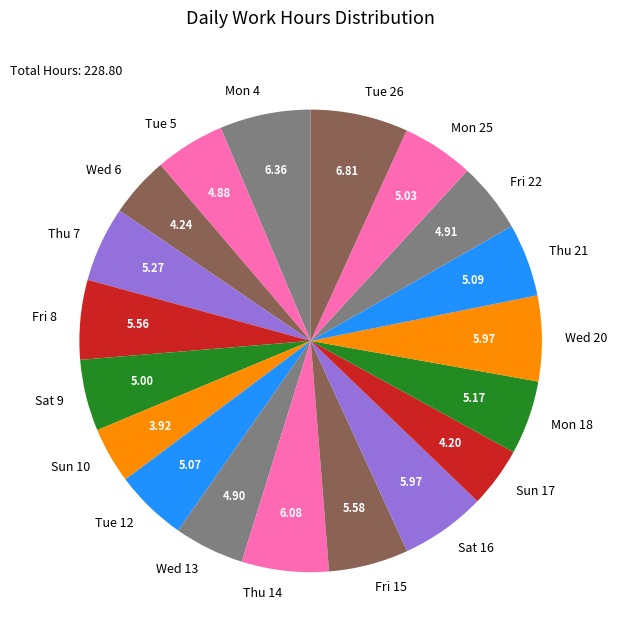

Does Wed 20 account for over 50% of the chart?

No